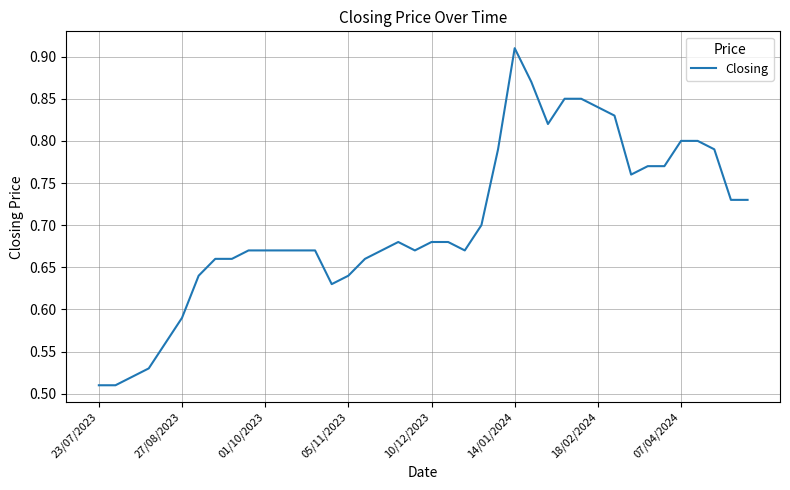

What is the difference between the maximum and second lowest values?

0.4